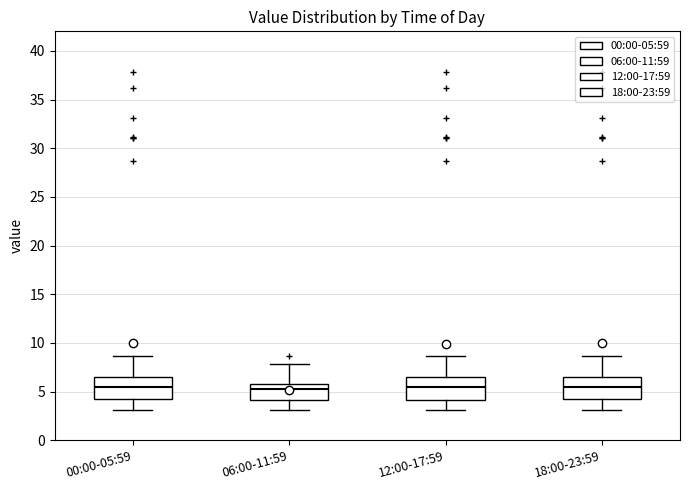

Reading left to right, read every box against the y-axis: the position of its median line, the range the box covers, and the ends of its whiskers. The values are not printed on the chart, so give them approximately, as read against the axis.

00:00-05:59: median 5.5, box 4.5 to 6.5, whiskers 3.0 to 8.5
06:00-11:59: median 5.5, box 4.0 to 6.0, whiskers 3.0 to 8.0
12:00-17:59: median 5.5, box 4.0 to 6.5, whiskers 3.0 to 8.5
18:00-23:59: median 5.5, box 4.5 to 6.5, whiskers 3.0 to 8.5